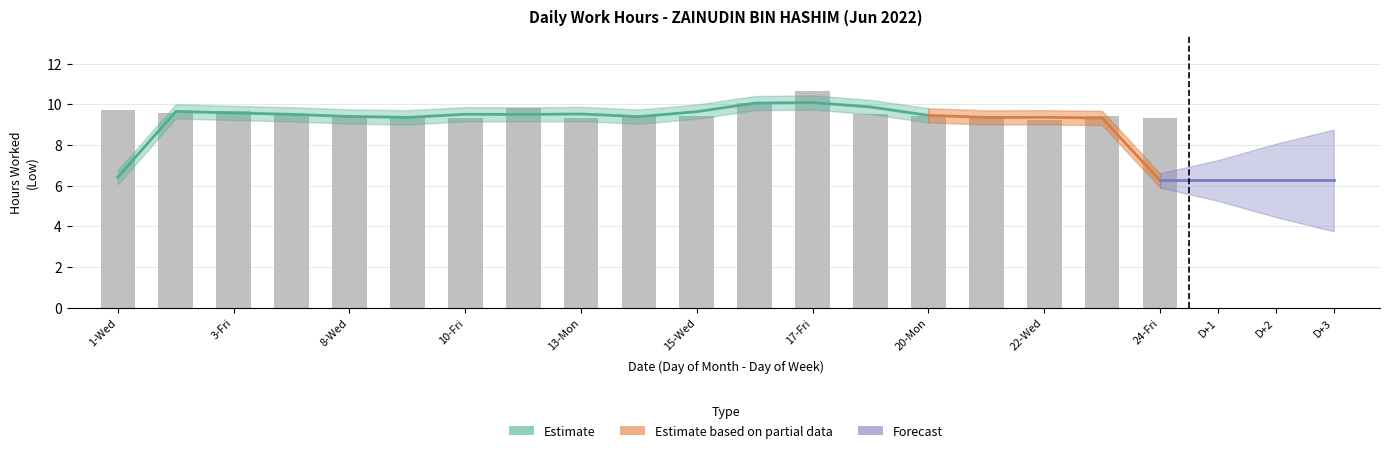

What is the sum of the values at 21-Tue and 2-Thu?

19.0